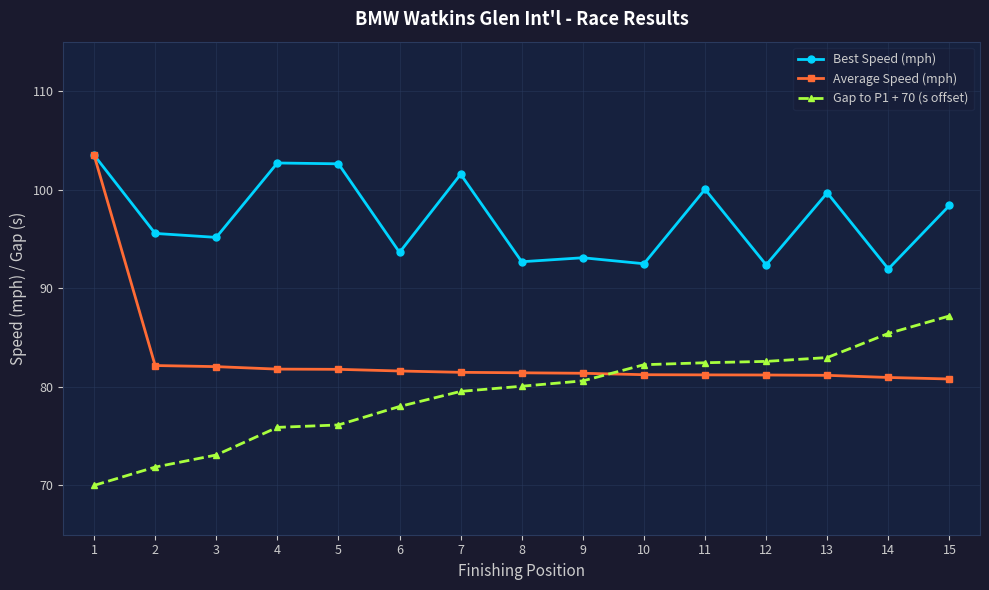

What is the minimum value for Gap to P1 + 70 (s offset)?

70.0